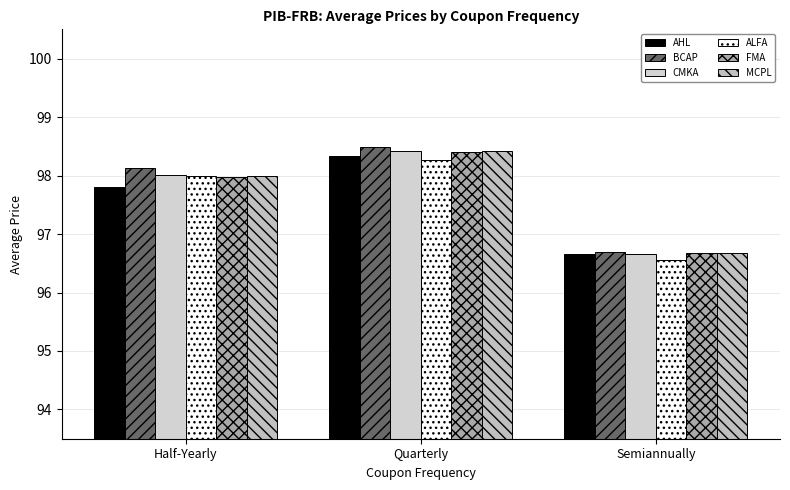

How many groups of bars are there?

3